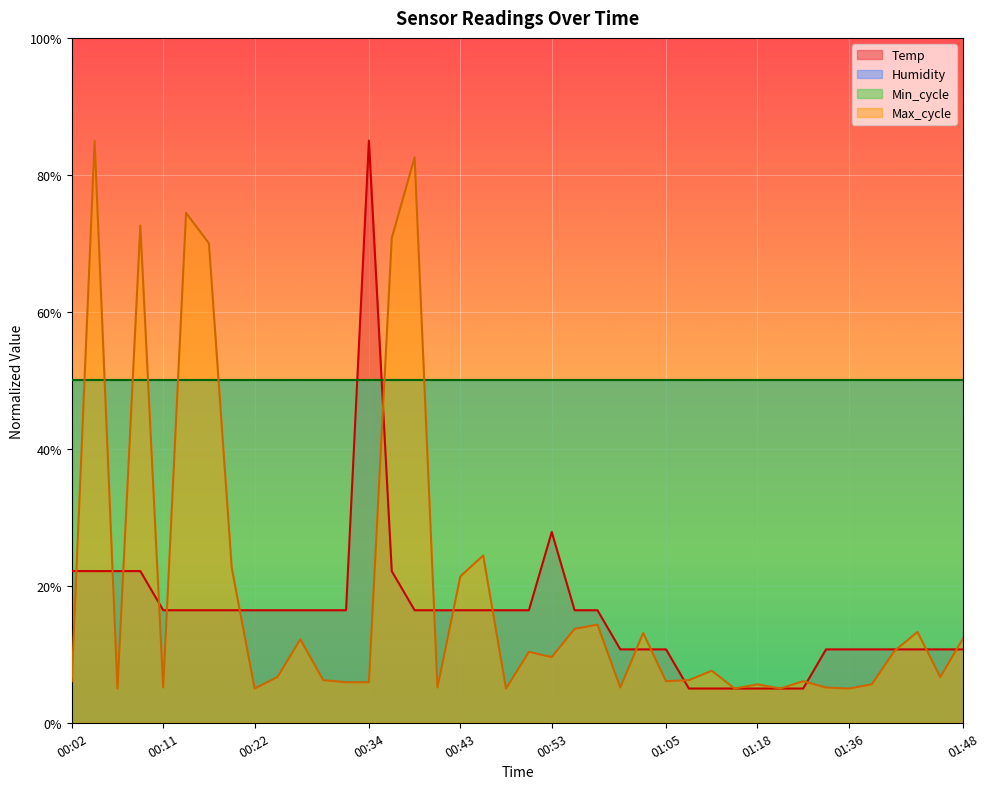

What is the sum of the Temp values at 00:11 and 00:41?

32.9